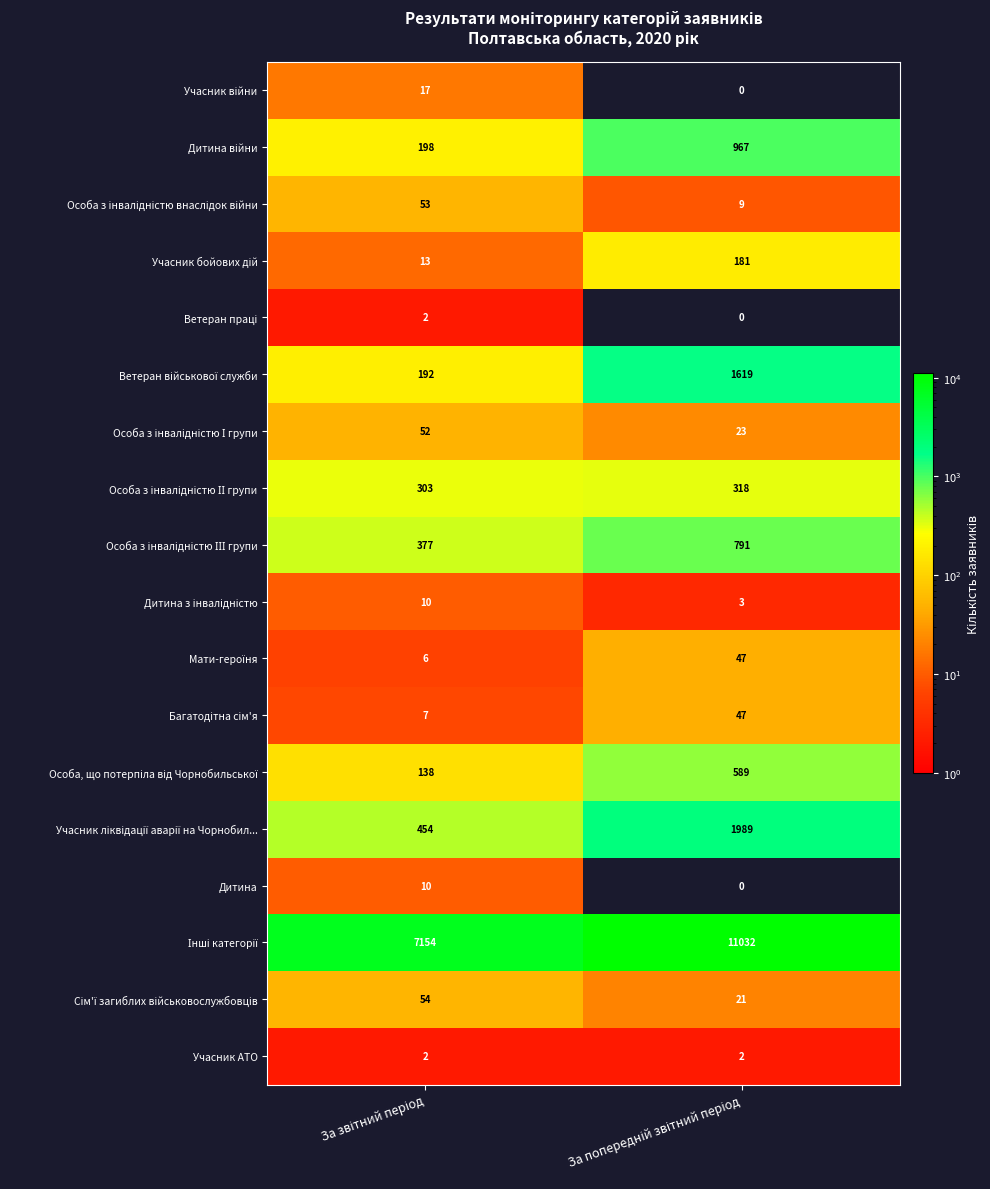

How many distinct data groups are displayed?

18